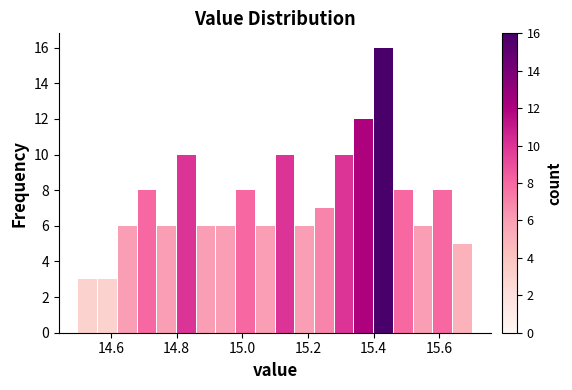

Read against the x-axis, roughly where is the centre of the tallest bar?

15.44